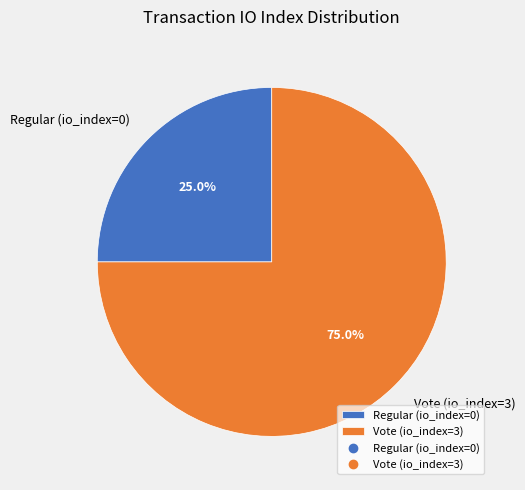

Approximately how many times larger is the value at Regular (io_index=0) compared to Vote (io_index=3)?

0.3